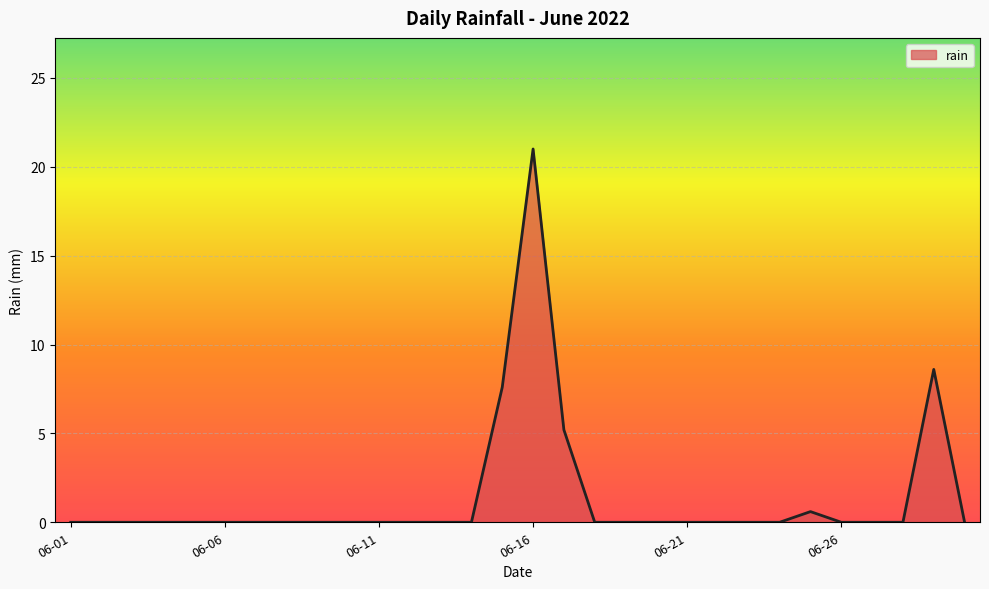

What is the greatest value displayed?

21.0